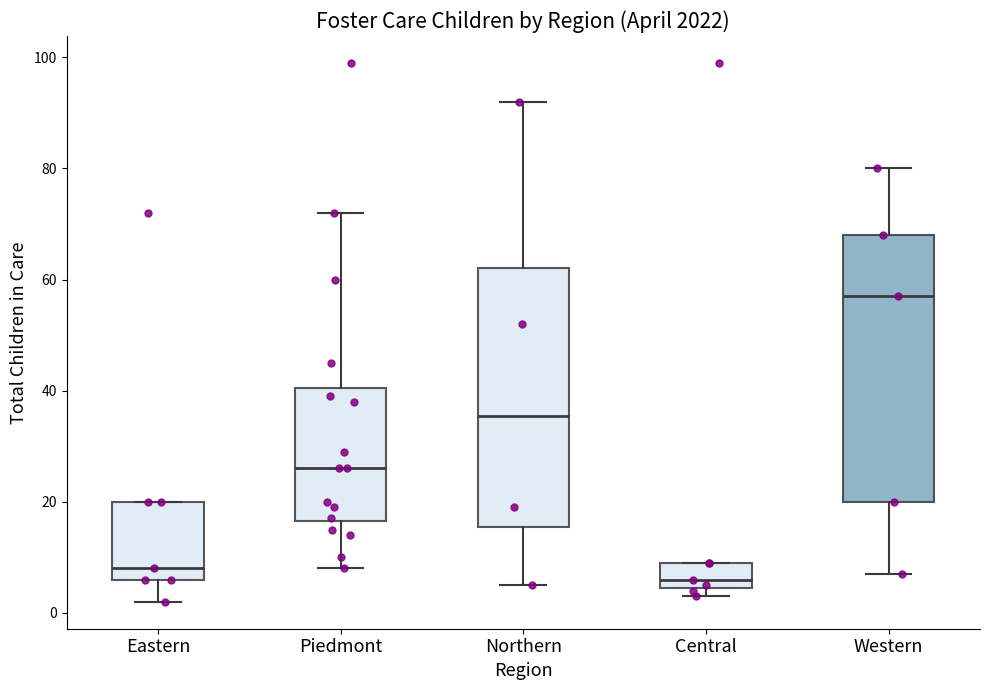

Reading left to right, transcribe this box plot: for each box, give where its median line is, the range the box spans, and where its two whiskers end, as read against the y-axis. The values are not printed on the chart, so give them approximately, as read against the axis.

Eastern: median 8, box 6 to 20, whiskers 2 to 20
Piedmont: median 26, box 16 to 40, whiskers 8 to 72
Northern: median 36, box 16 to 62, whiskers 6 to 92
Central: median 6, box 4 to 10, whiskers 4 (just below the box's lower edge) to 10
Western: median 58, box 20 to 68, whiskers 8 to 80